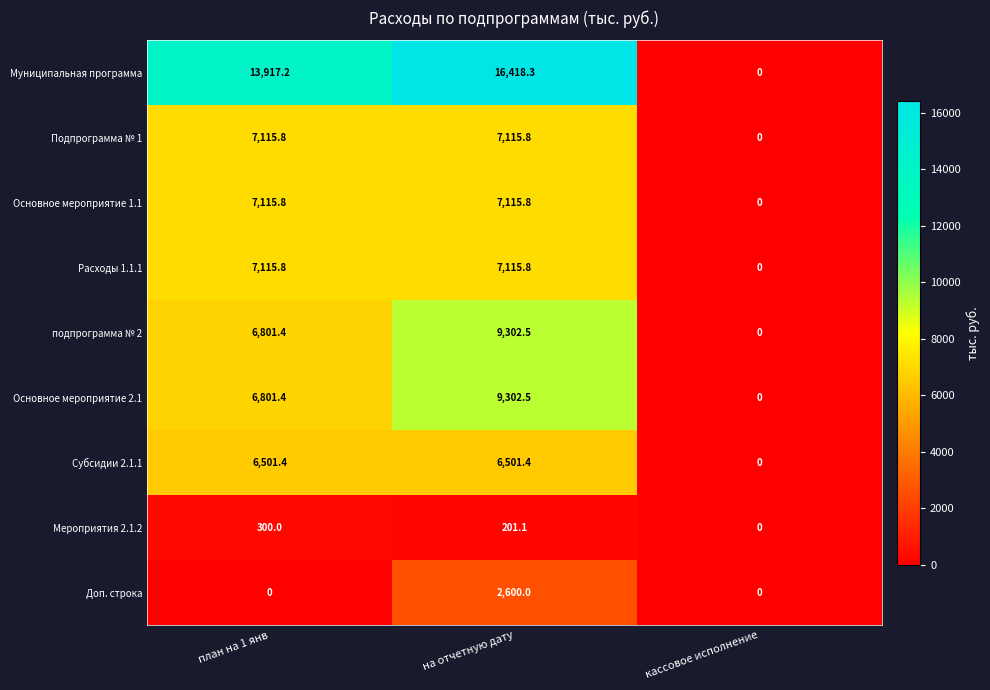

Is it true that Мероприятия 2.1.2 equals 0.0 at кассовое исполнение?

True